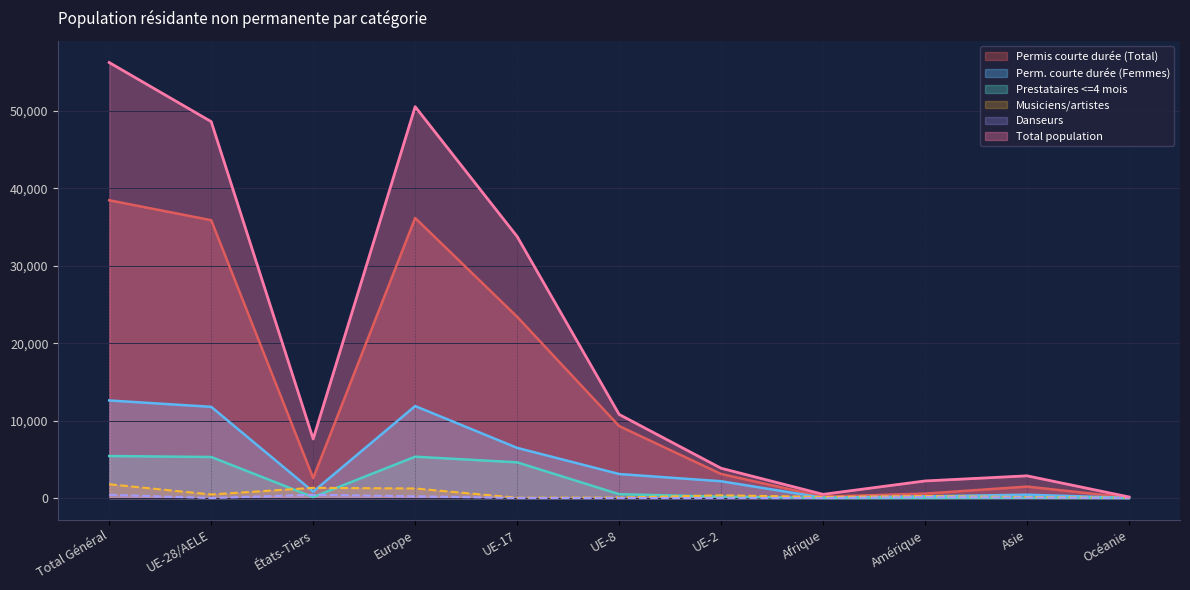

What is the difference between the Perm. courte durée (Femmes) values at UE-8 and Total Général?

9498